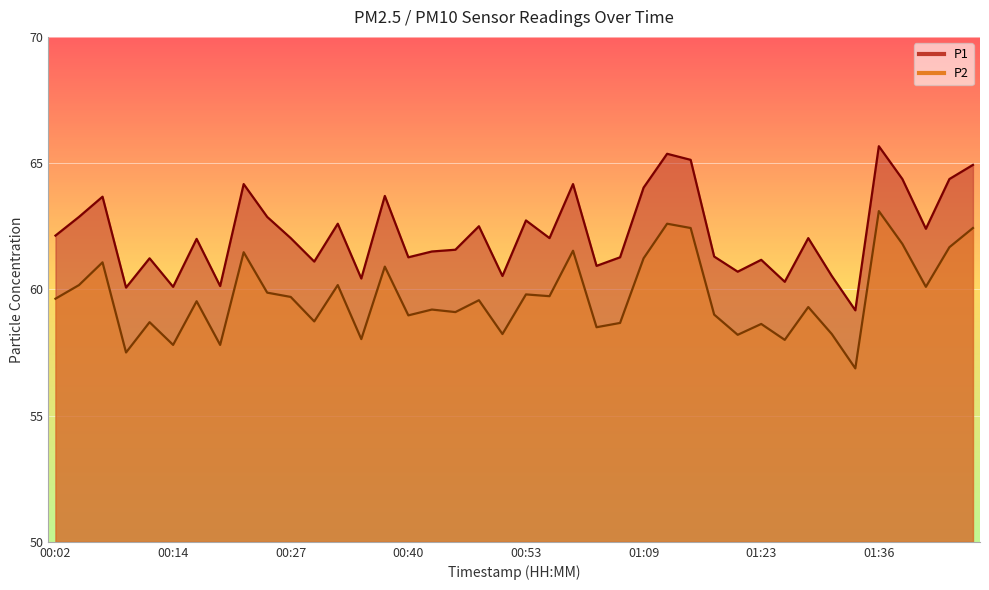

What is the spread (max minus min) of values at 37?

2.3